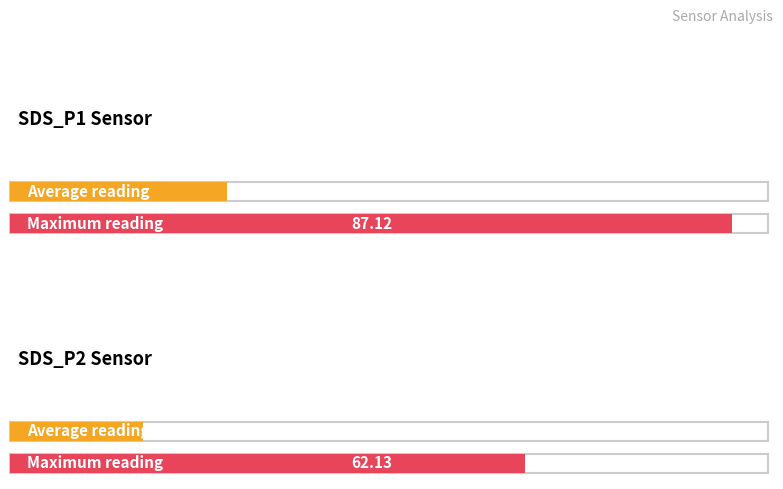

Rank the series at 00:43 from lowest to highest value.

SDS_P2, SDS_P1